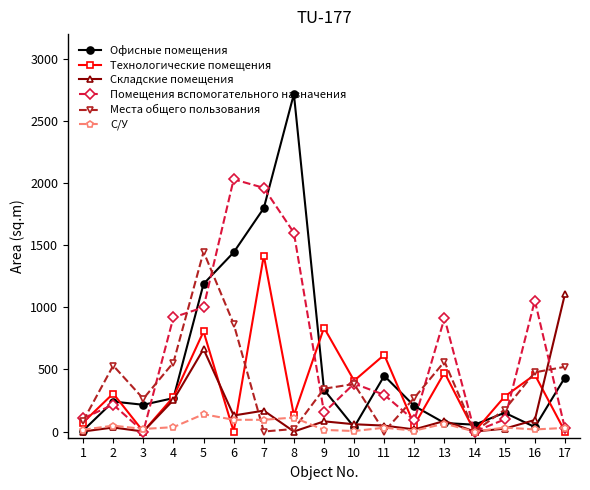

Rank the series at 6 from highest to lowest value.

Помещения вспомогательного назначения, Офисные помещения, Места общего пользования, Складские помещения, С/У, Технологические помещения